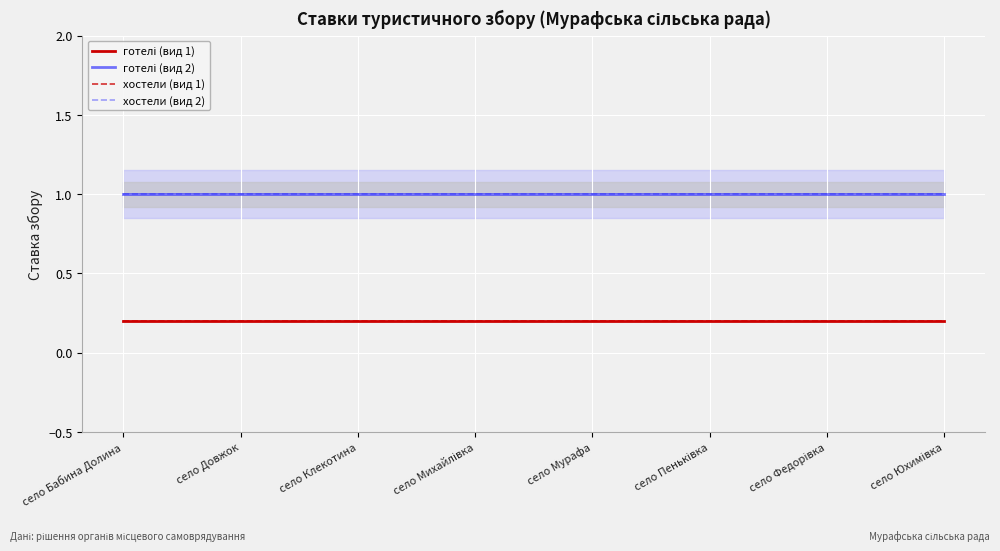

Read the хостели (вид 1) value at село Юхимівка.

0.2